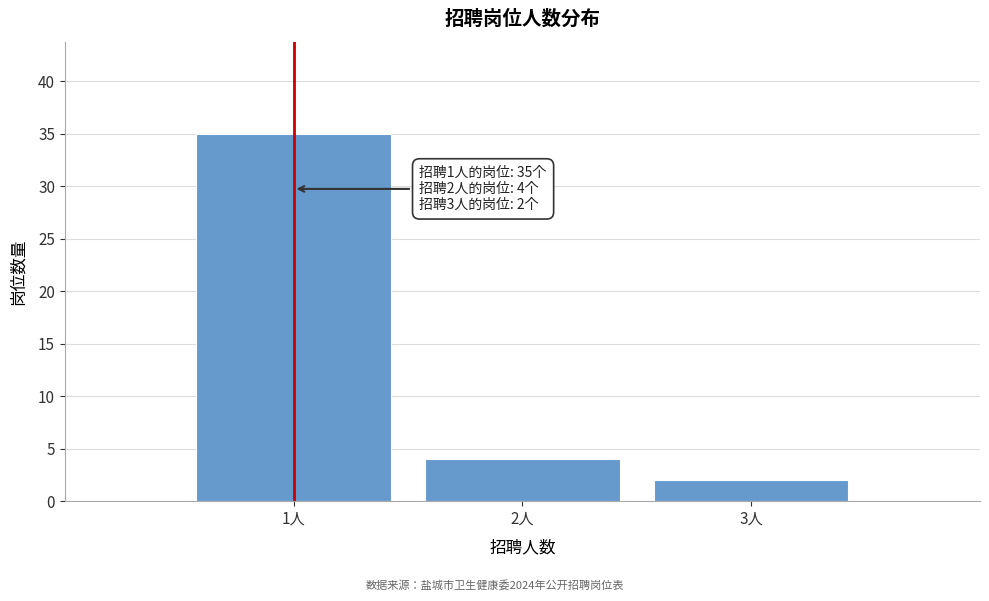

Reading right to left, list all the values displayed in this chart.

3人=2	2人=4	1人=35